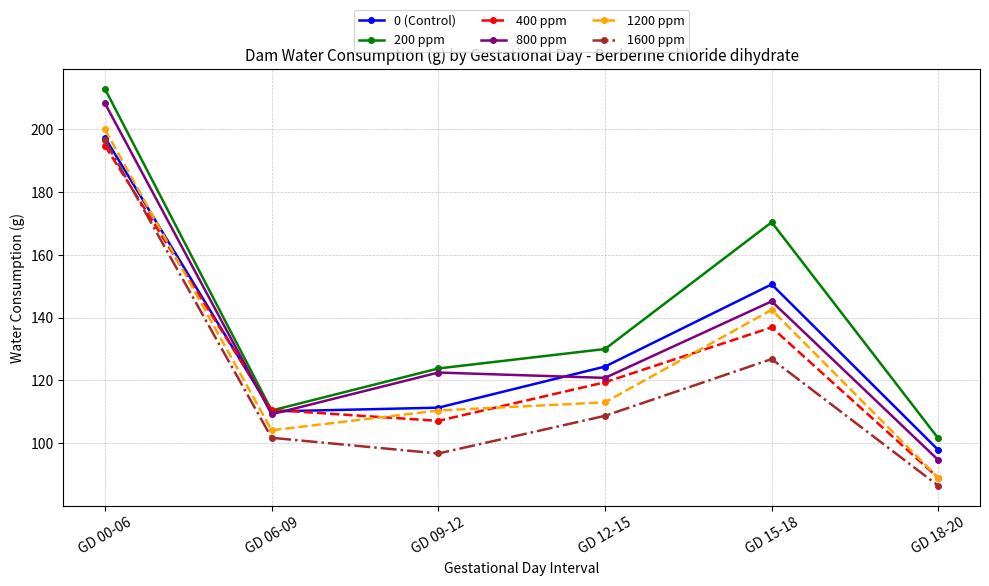

What are all the series names shown in the legend?

0 (Control), 200 ppm, 400 ppm, 800 ppm, 1200 ppm, 1600 ppm